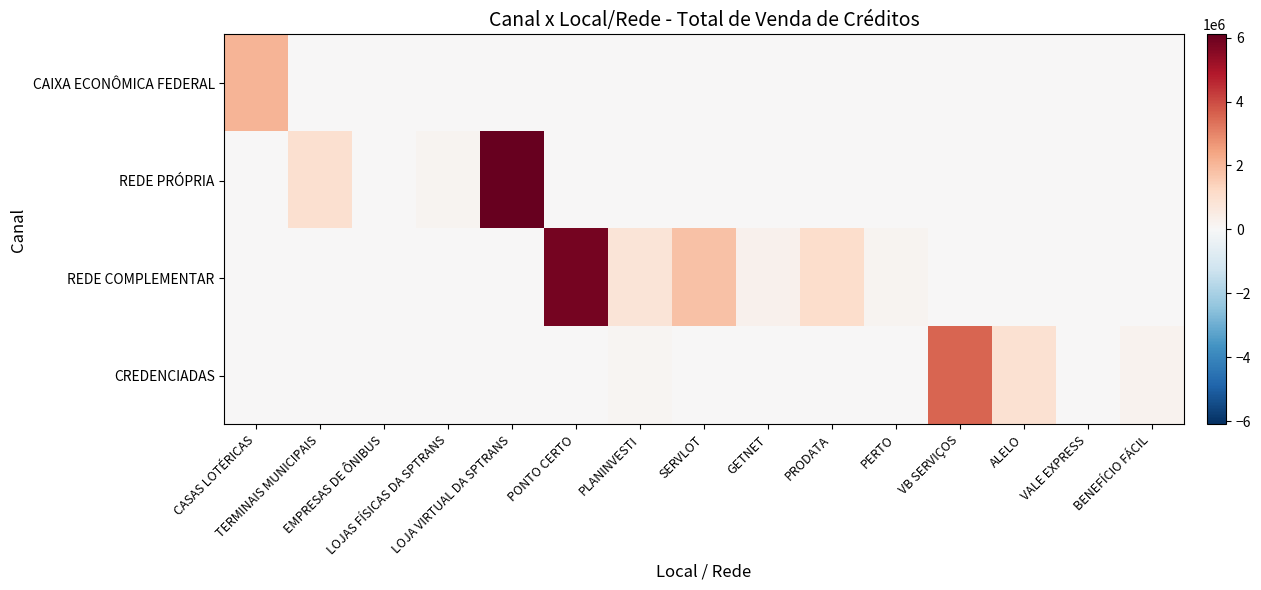

At how many categories does at least one series exceed 6074676?

1